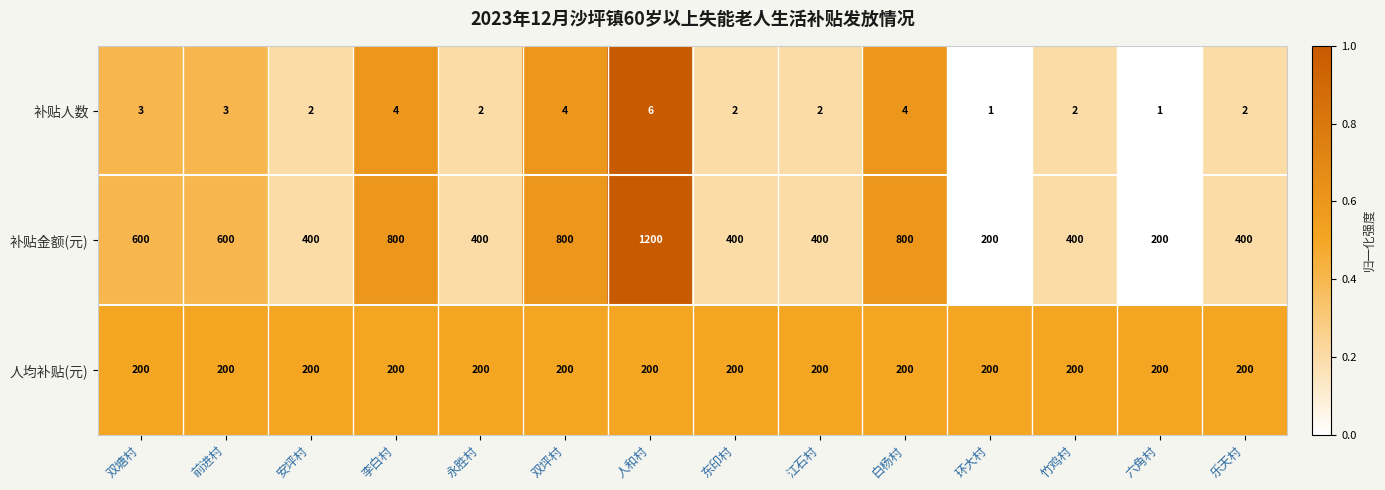

At which category is the sum across all series the highest?

人和村